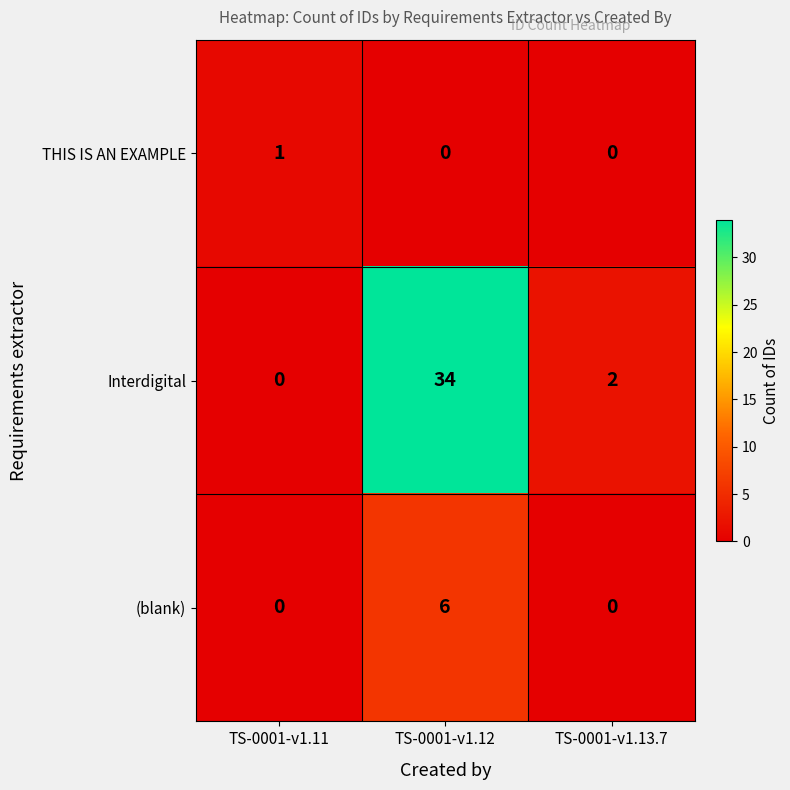

Rank the series by their maximum value, from lowest to highest.

THIS IS AN EXAMPLE, (blank), Interdigital